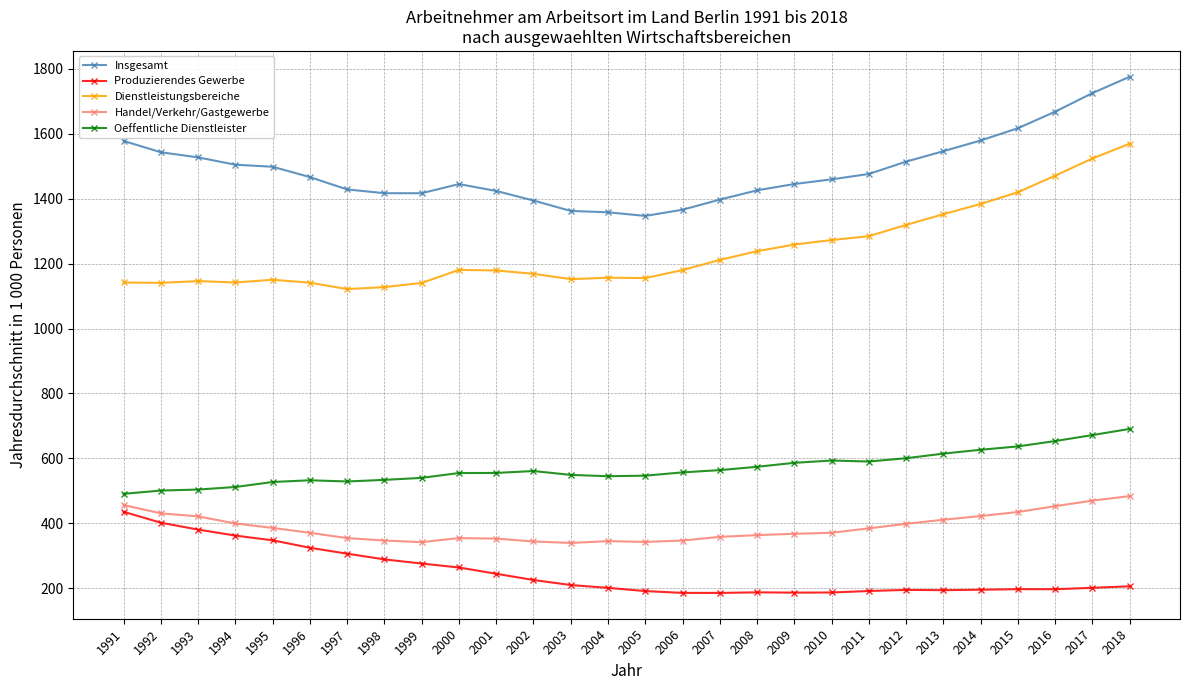

True or false: Produzierendes Gewerbe has more than 1 points higher than both neighbors.

True